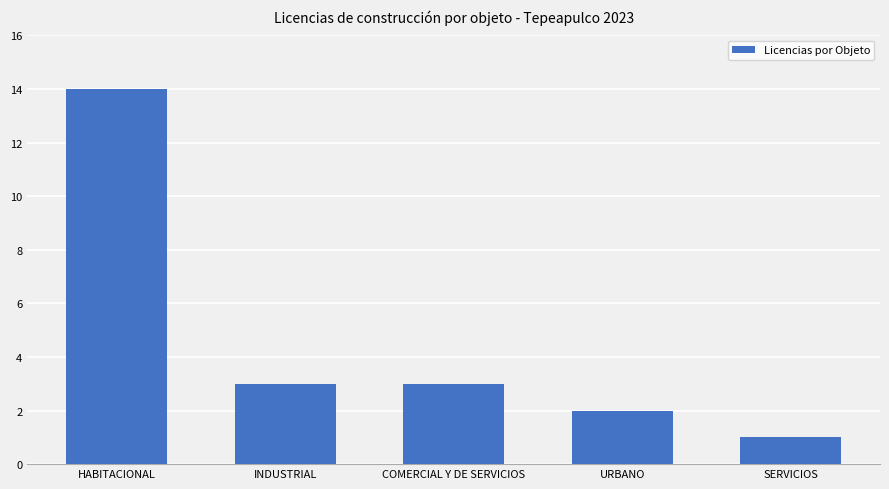

What is the label of the 1st bar from the right?

SERVICIOS